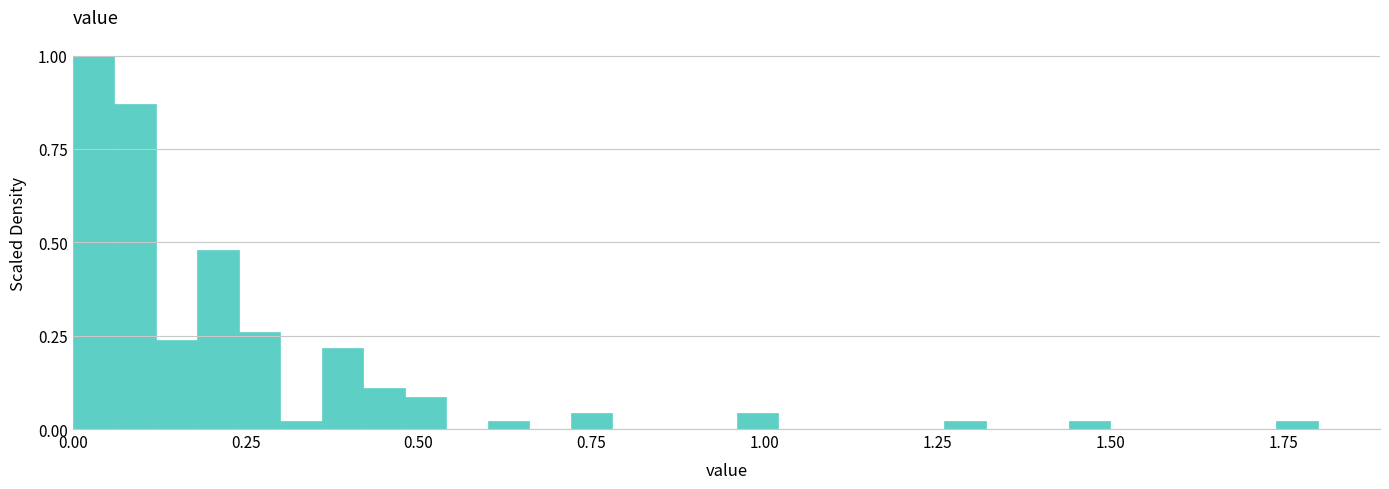

Around what value on the x-axis is the tallest bar? Give the approximate position of its centre, as read against the axis.

0.05